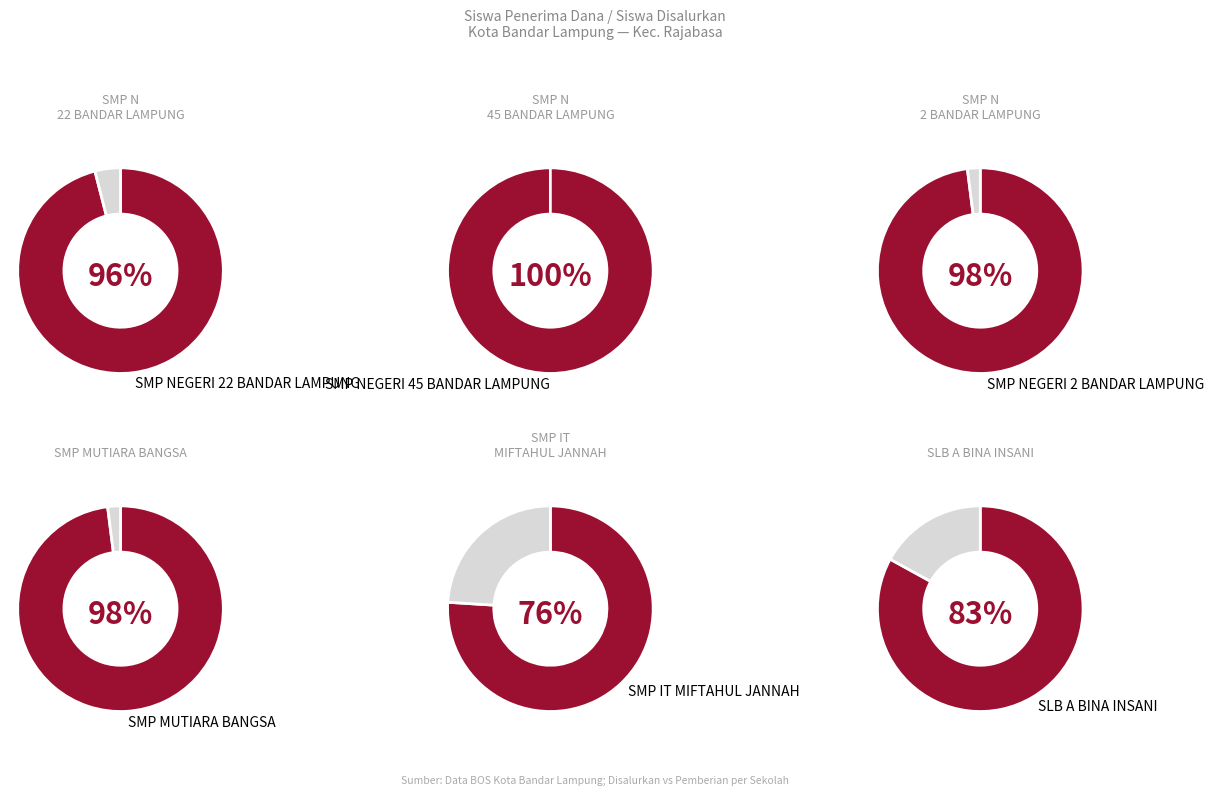

How many slices are in this pie chart?

11